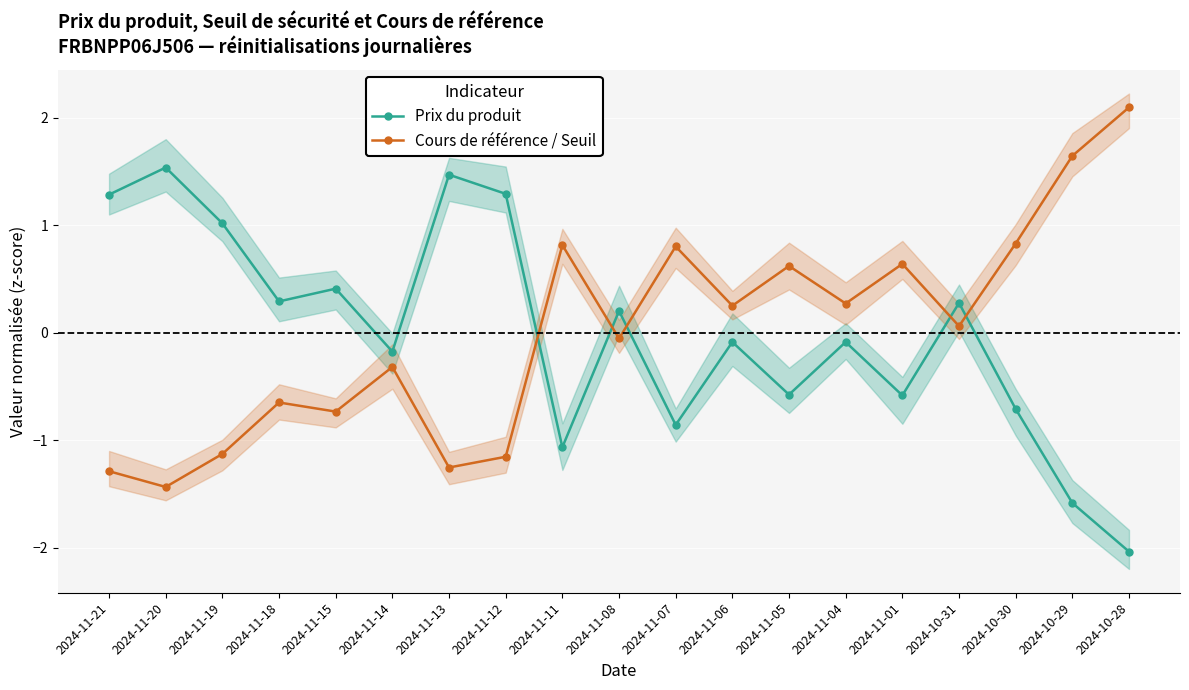

Rank the categories by Cours de référence / Seuil value from highest to lowest.

2024-10-28, 2024-10-29, 2024-10-30, 2024-11-11, 2024-11-07, 2024-11-01, 2024-11-05, 2024-11-04, 2024-11-06, 2024-10-31, 2024-11-08, 2024-11-14, 2024-11-18, 2024-11-15, 2024-11-19, 2024-11-12, 2024-11-13, 2024-11-21, 2024-11-20